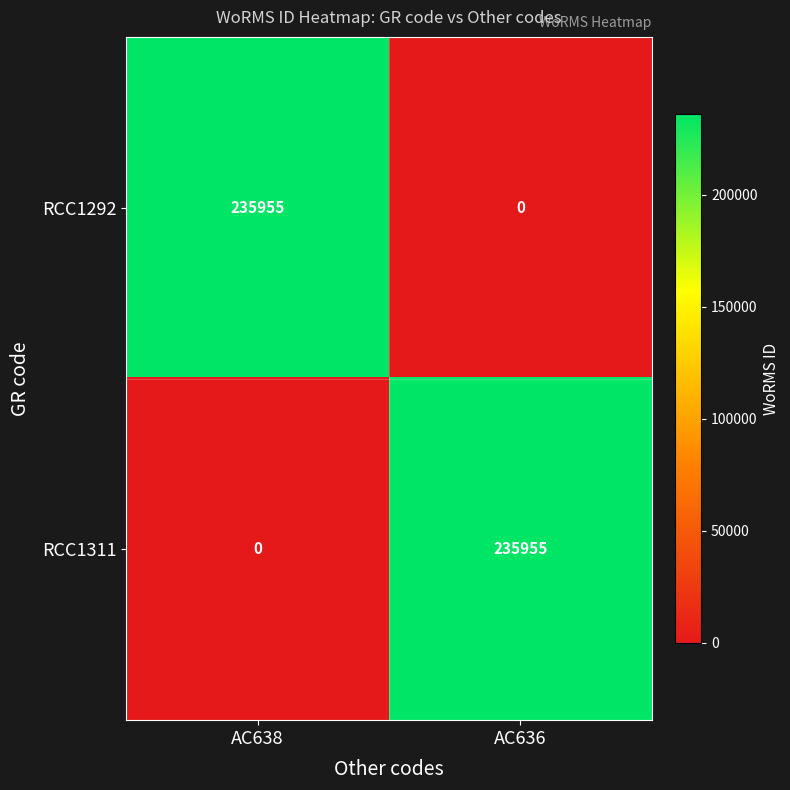

What is the spread (max minus min) of values at AC636?

235955